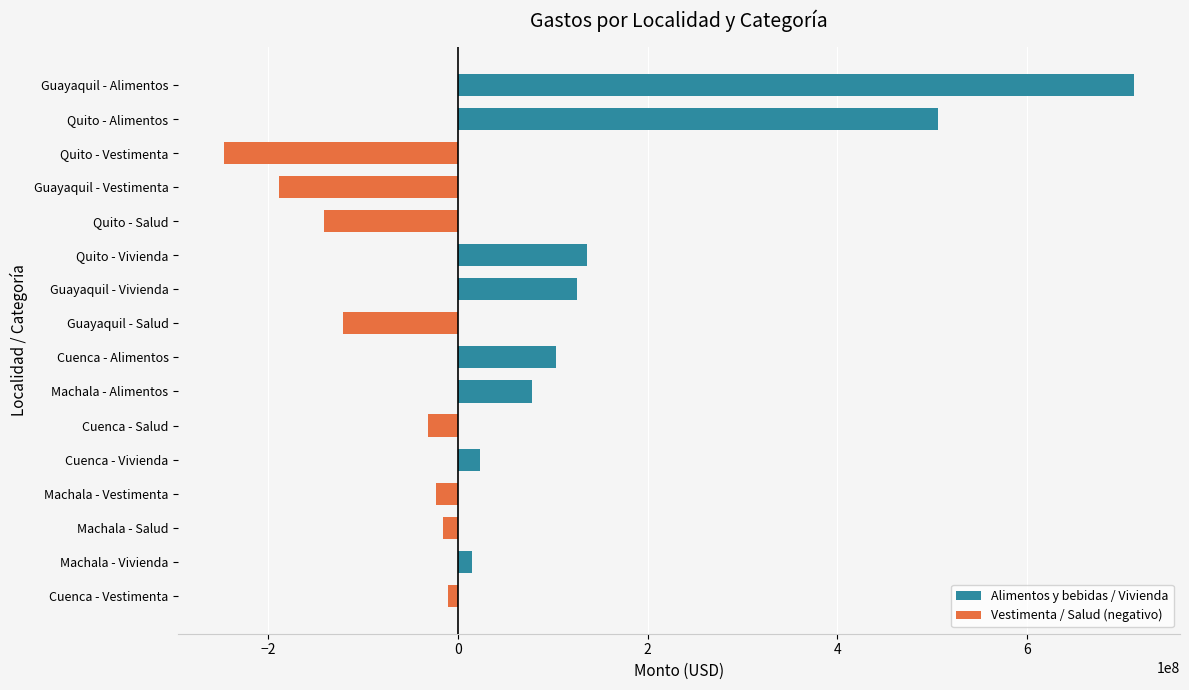

Between Guayaquil - Vestimenta and Machala - Salud, which is larger?

Machala - Salud